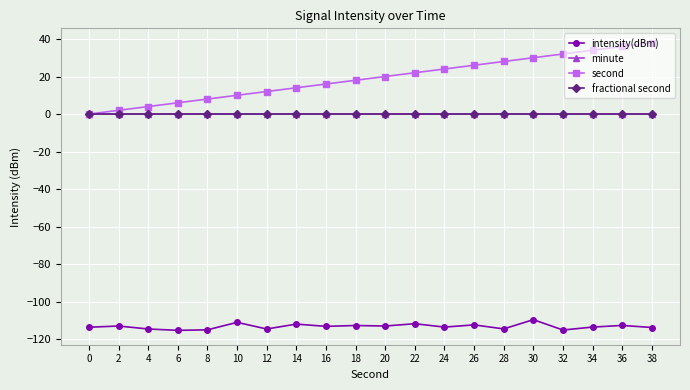

Does the chart have visible grid lines?

Yes